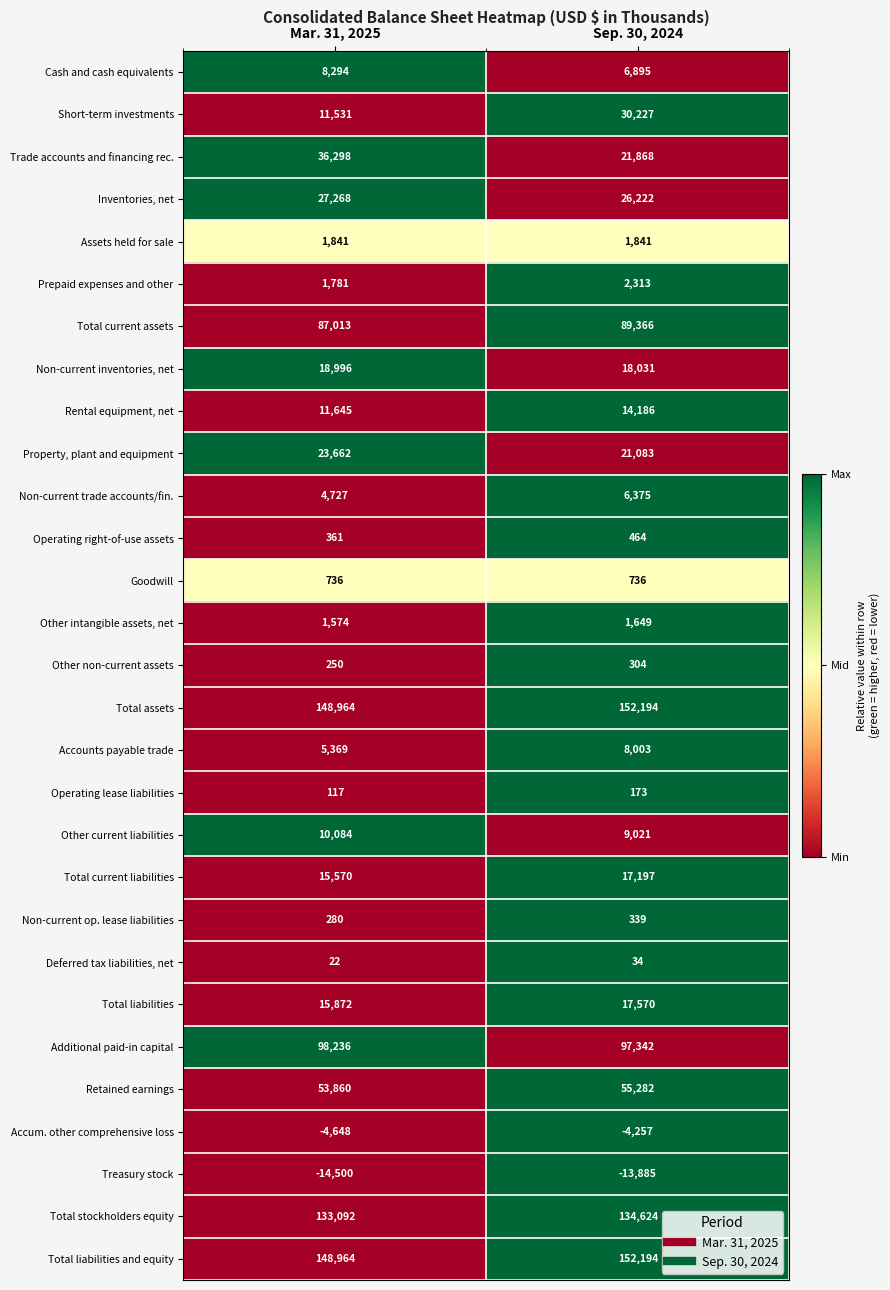

What is the difference between the Operating right-of-use assets values at Sep. 30, 2024 and Mar. 31, 2025?

103